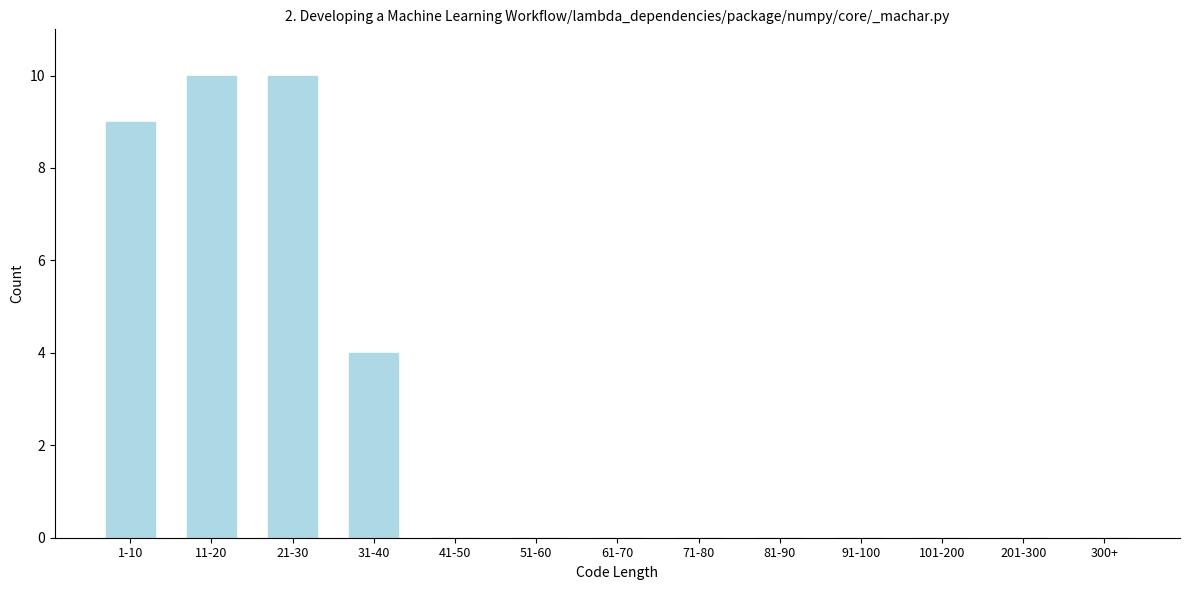

Reading left to right, list all the values displayed in this chart.

1-10=9	11-20=10	21-30=10	31-40=4	41-50=0	51-60=0	61-70=0	71-80=0	81-90=0	91-100=0	101-200=0	201-300=0	300+=0